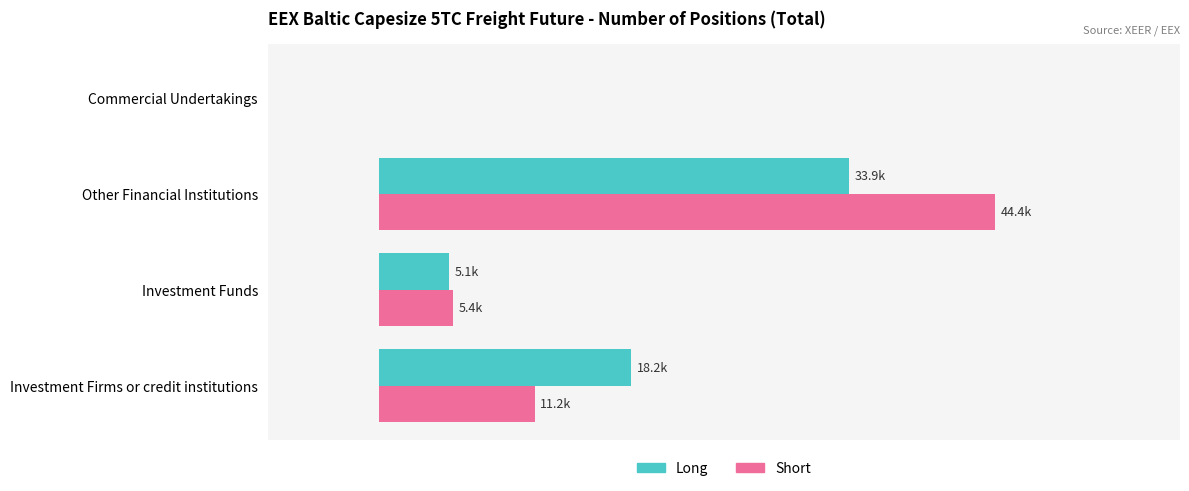

Where is Short nearest to the value 22211?

Investment Firms or credit institutions